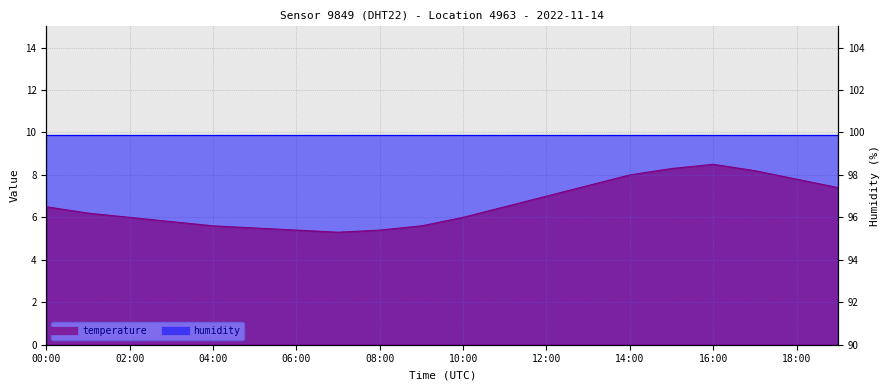

Where is the data nearest to the value 6?

02:00